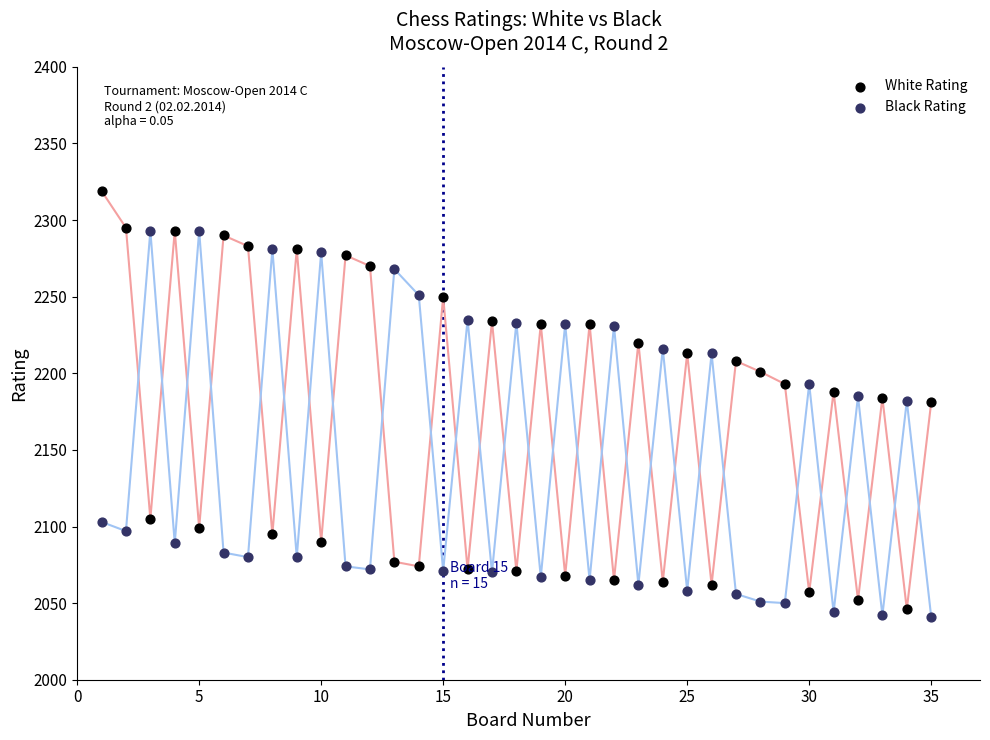

Across all data points, what is the range of Y values (max minus min)?

278